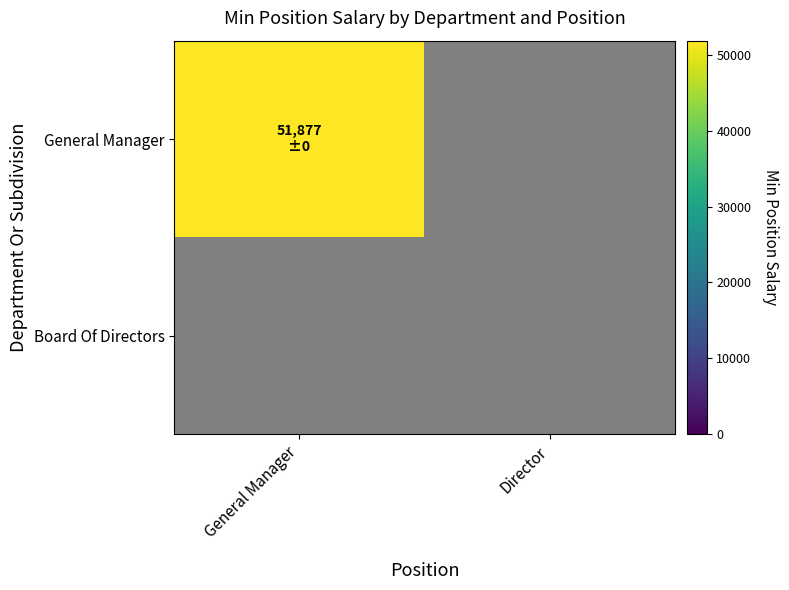

What is the difference between the highest and lowest values at 0?

51877